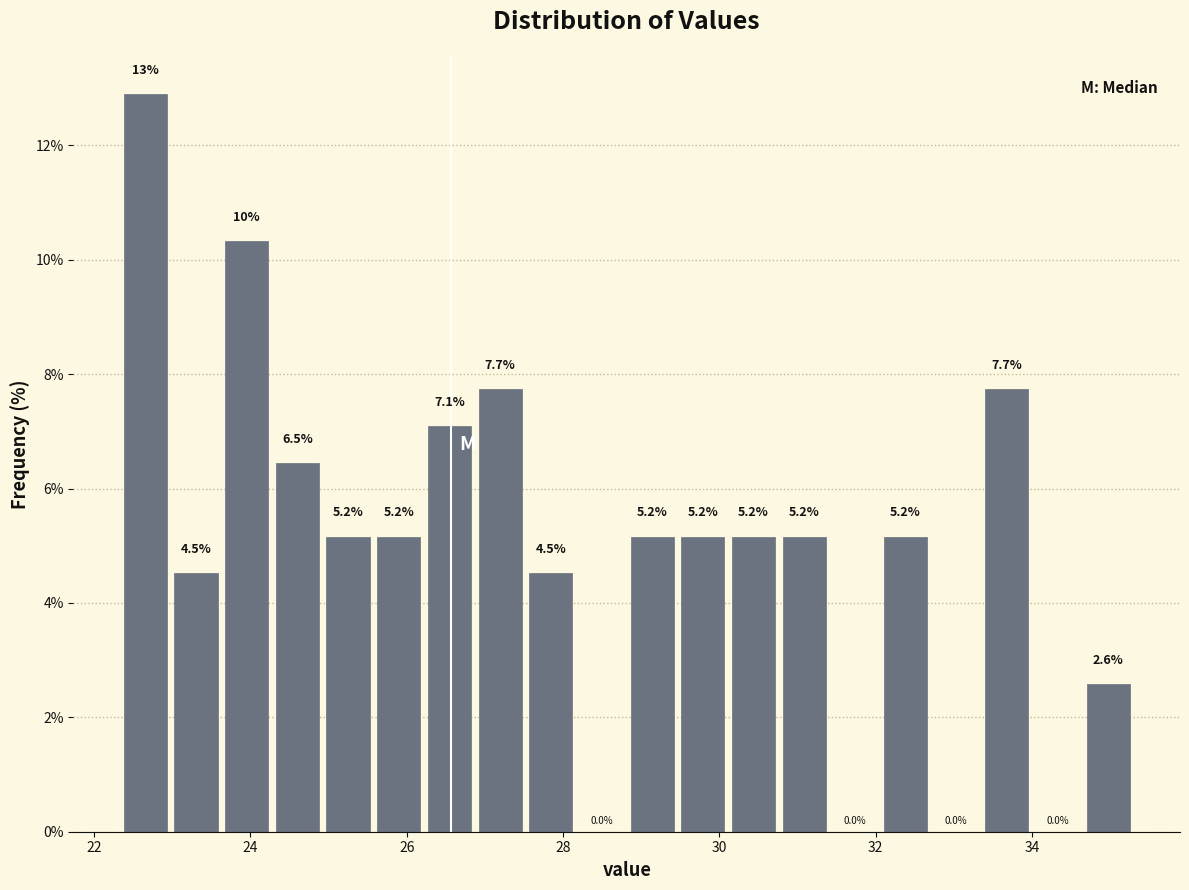

Read against the x-axis, roughly where is the centre of the tallest bar?

22.6